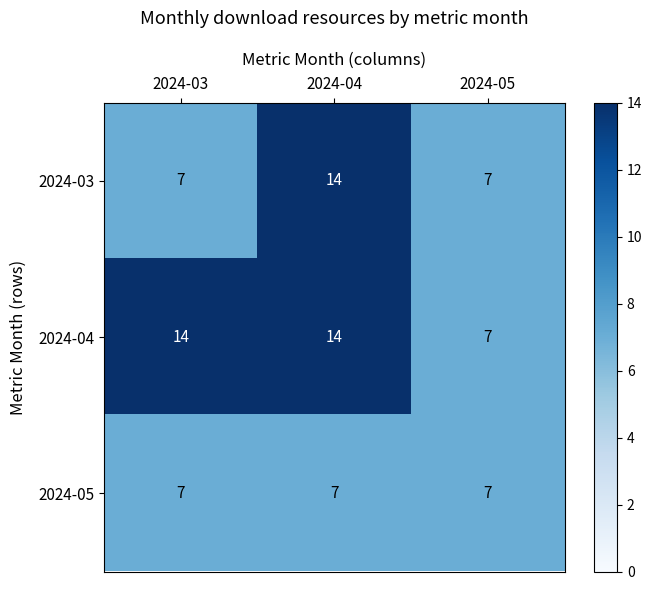

What is the total value across all series at 2024-04?

35